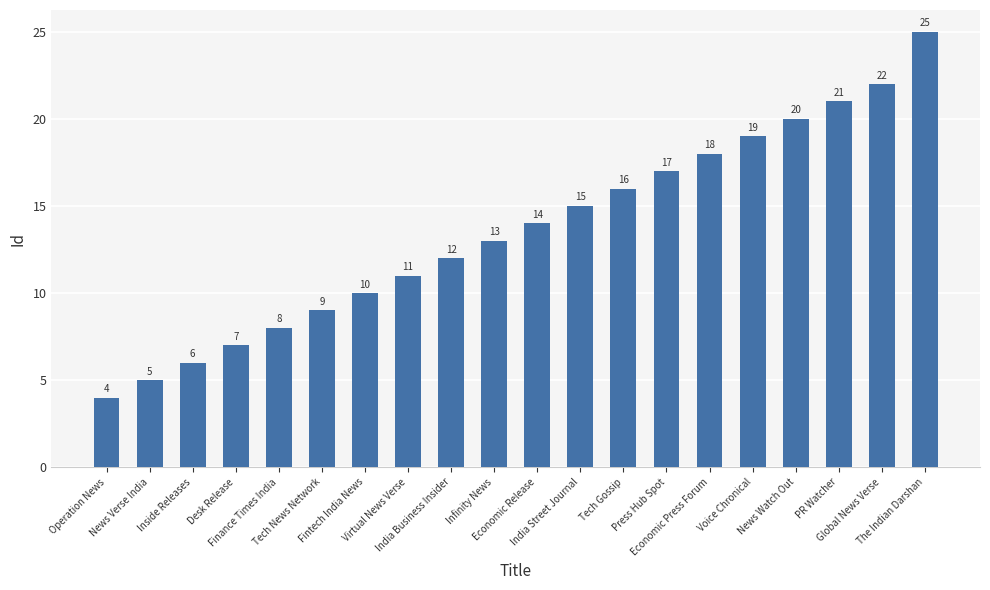

What is the maximum value shown in the chart?

25